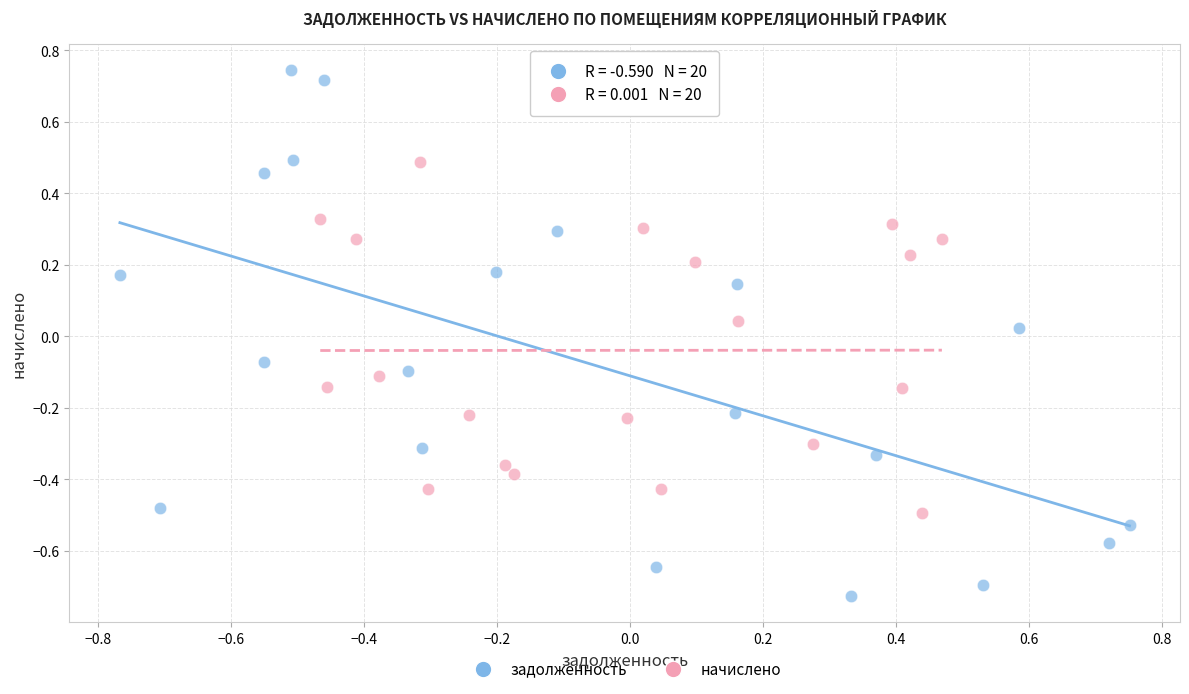

Which series contains the lowest Y value?

задолженность